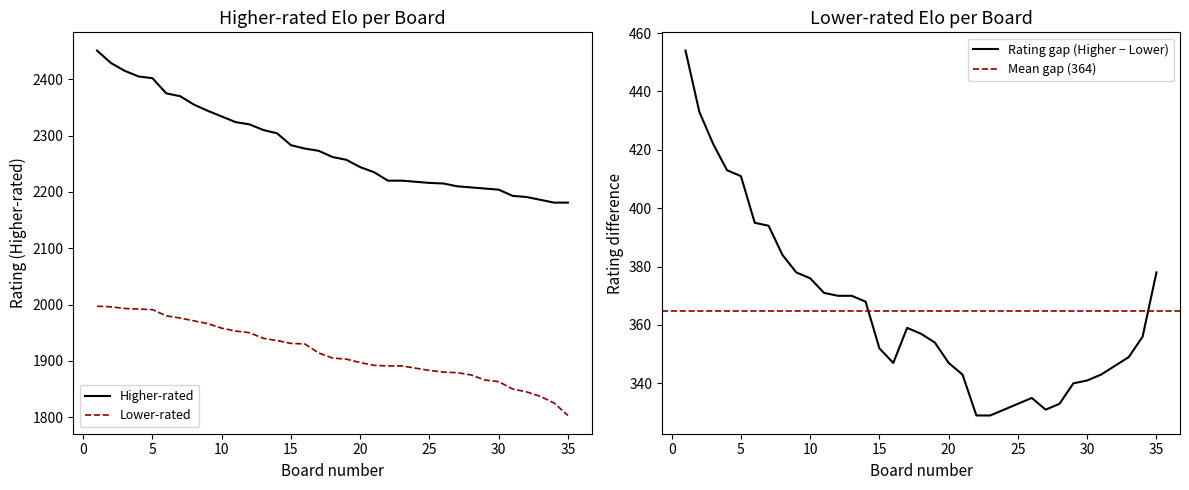

Rank the categories by Higher-rated (Reit) value from lowest to highest.

34, 35, 33, 32, 31, 30, 29, 28, 27, 26, 25, 24, 22, 23, 21, 20, 19, 18, 17, 16, 15, 14, 13, 12, 11, 10, 9, 8, 7, 6, 5, 4, 3, 2, 1